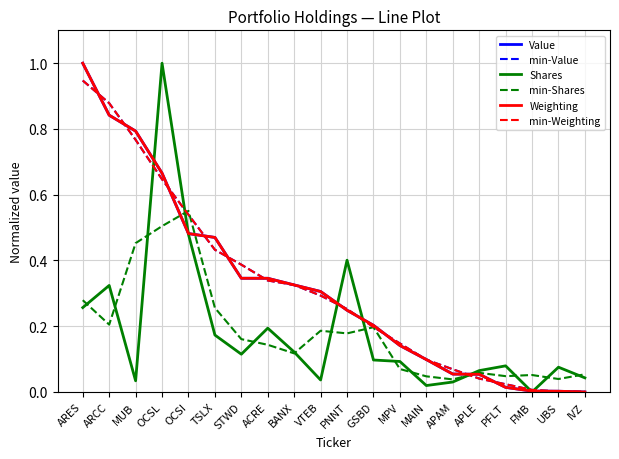

The Value series shows 0.0 at UBS. True or false?

True